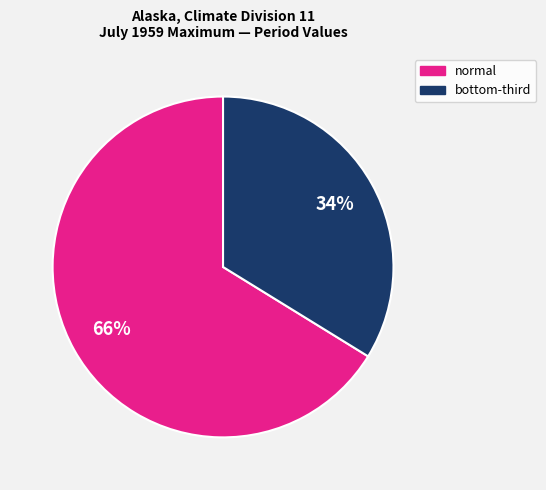

Is there any slice that represents more than half of the pie?

Yes